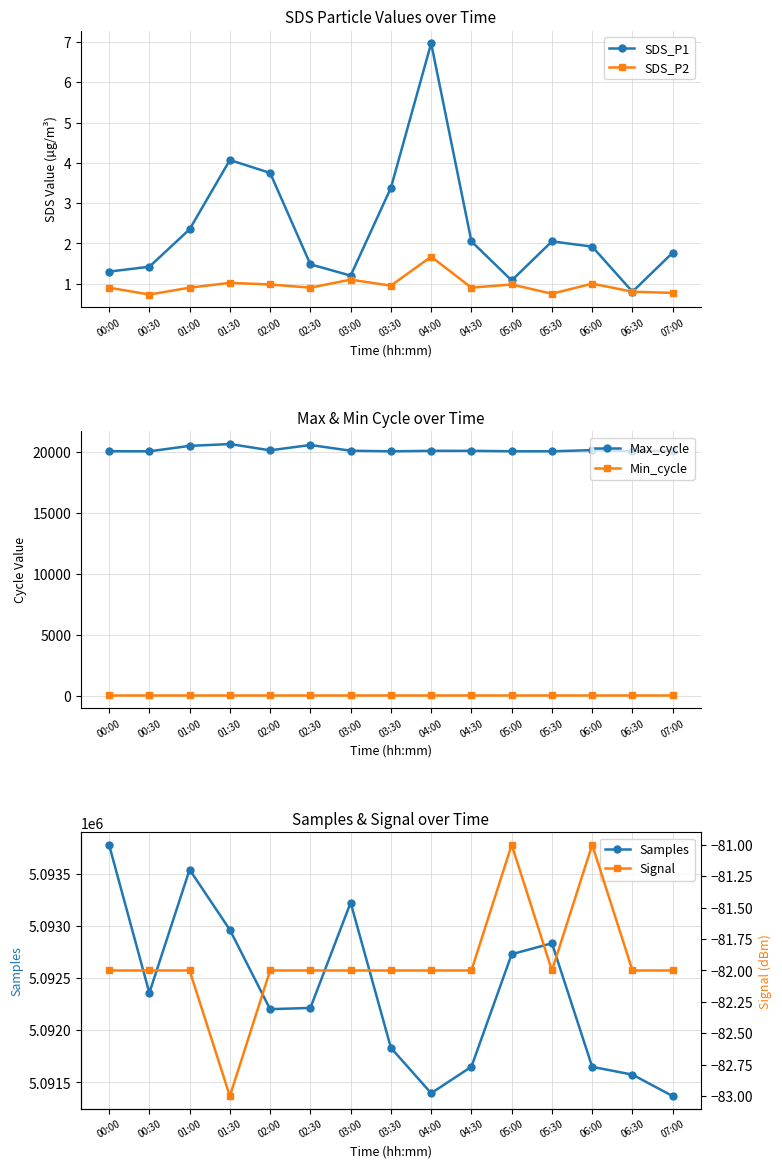

Is the value of Max_cycle at 05:00 greater than the value of SDS_P1 at 01:00?

Yes